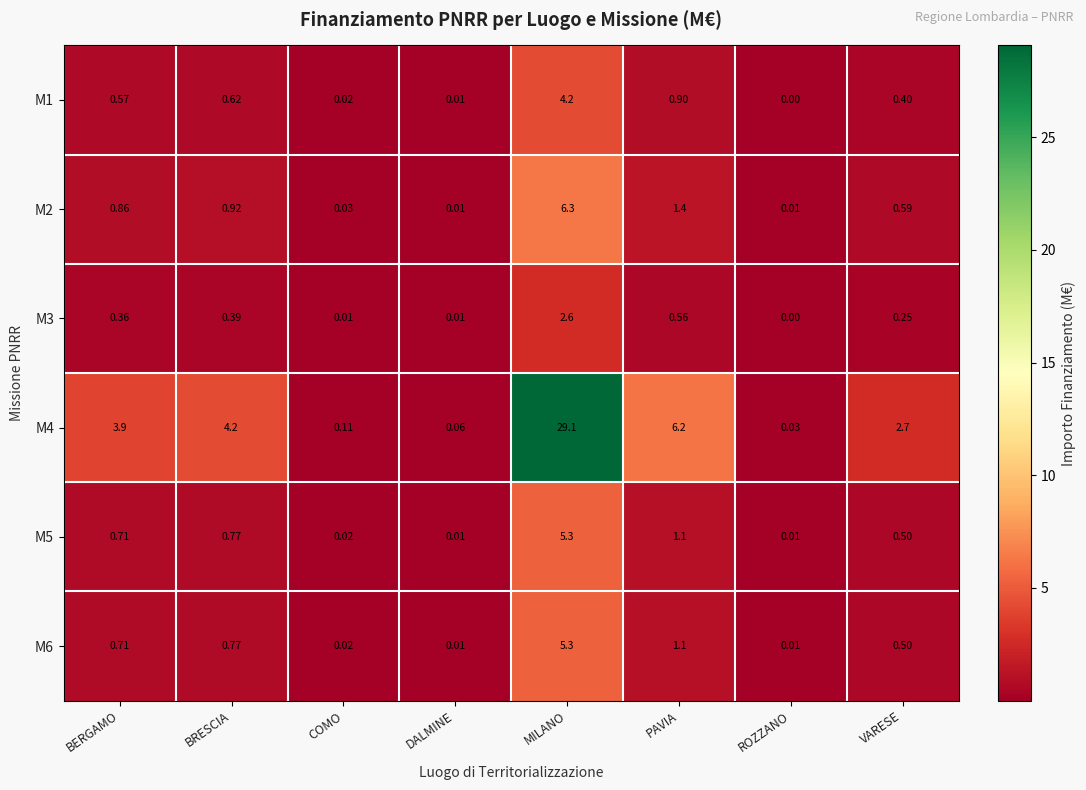

At which category is the sum across all series the highest?

MILANO